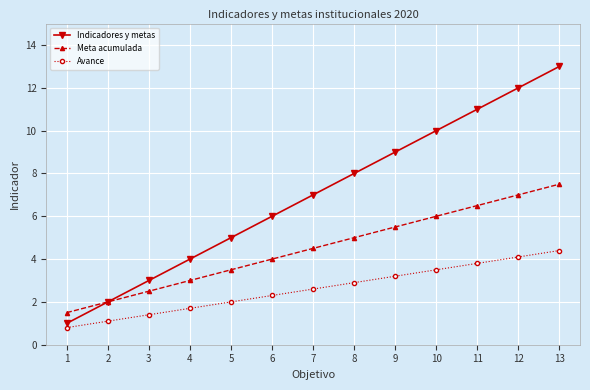

True or false: Indicadores y metas has a value of 11.7 at 8.

False